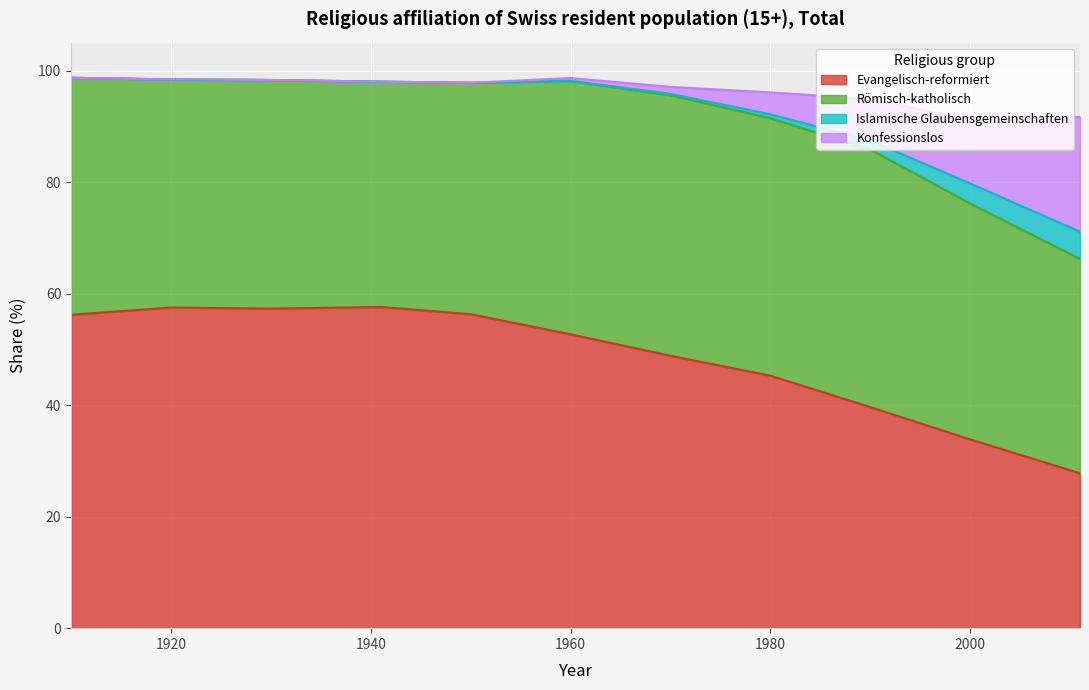

Where does the Evangelisch-reformiert series first go above 52?

1910